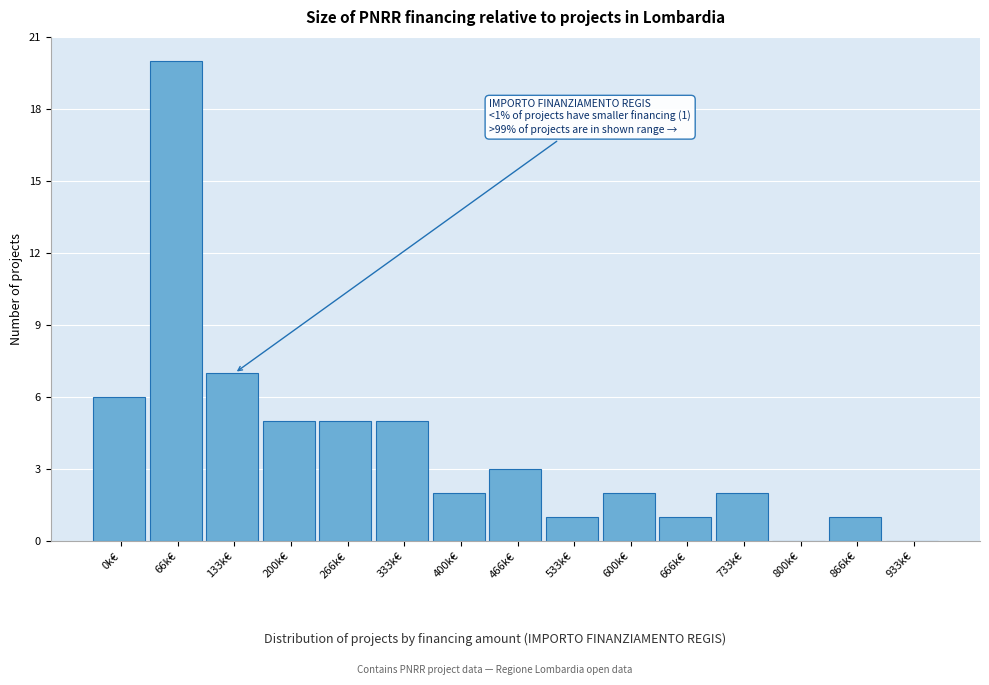

Reading left to right, extract all data points from this chart.

0k€=6	66k€=20	133k€=7	200k€=5	266k€=5	333k€=5	400k€=2	466k€=3	533k€=1	600k€=2	666k€=1	733k€=2	800k€=0	866k€=1	933k€=0